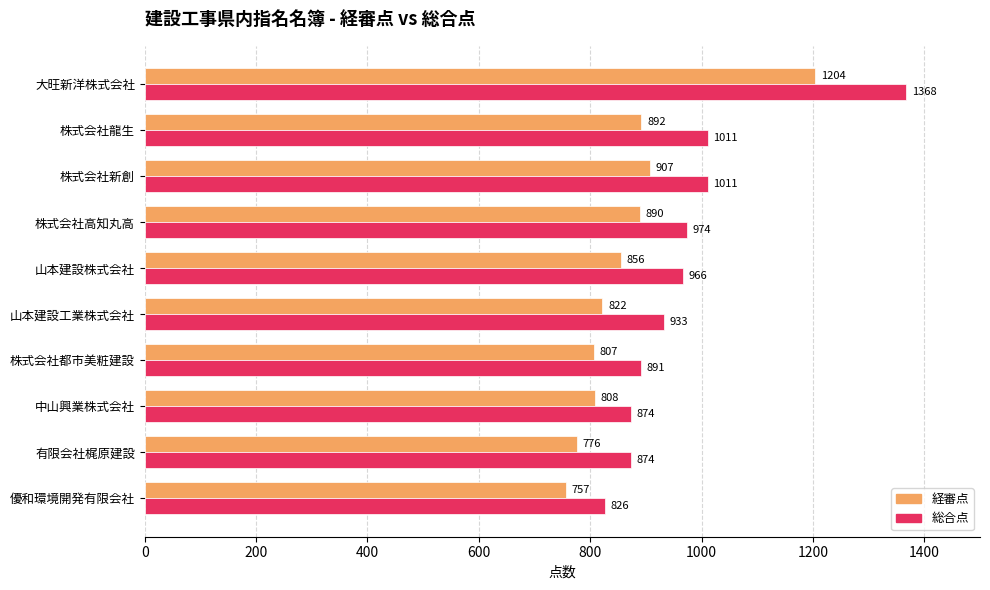

The value of 総合点 at 株式会社新創 is 1434. True or false?

False